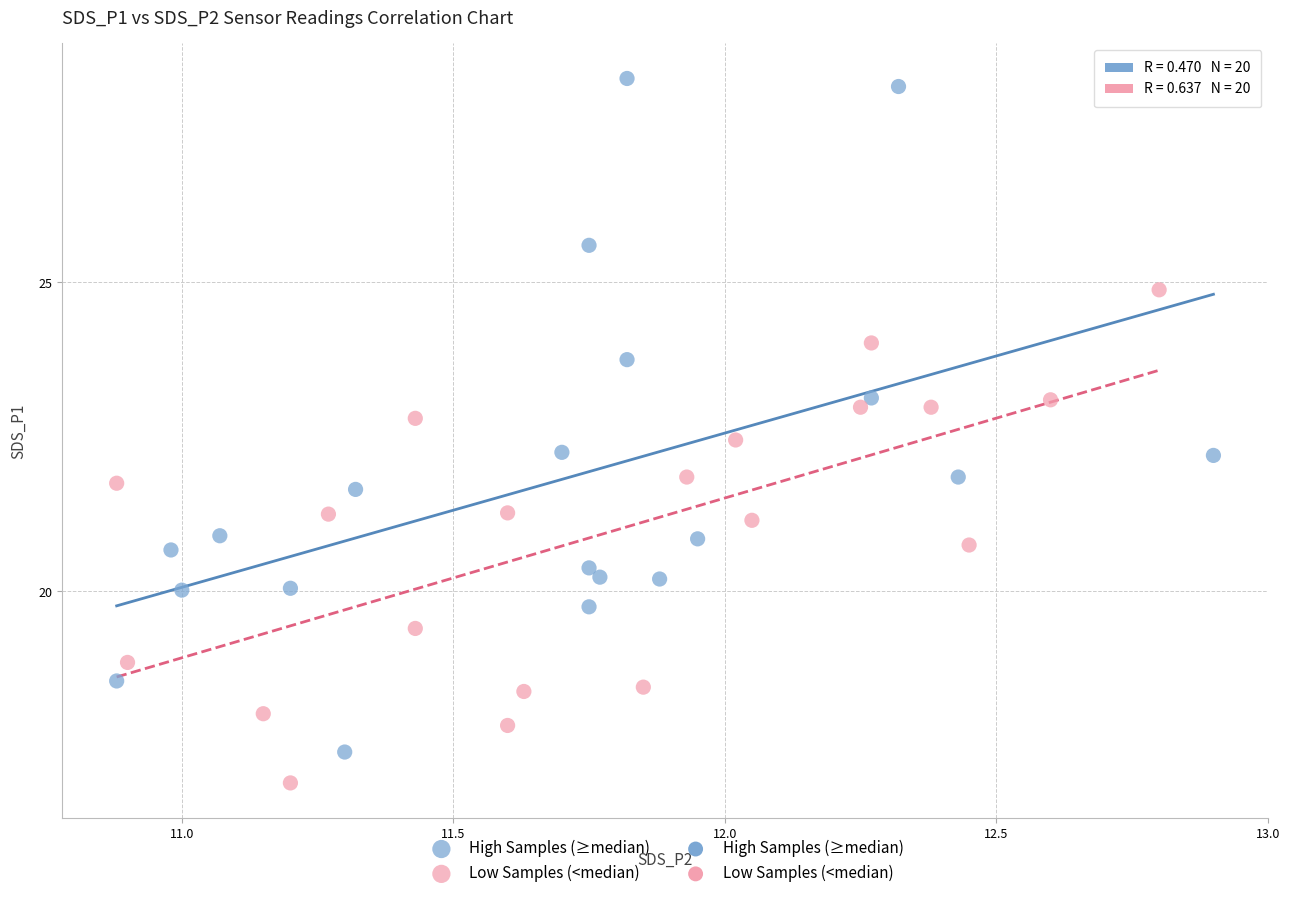

Which series reaches the minimum Y coordinate?

Low Samples (<median)